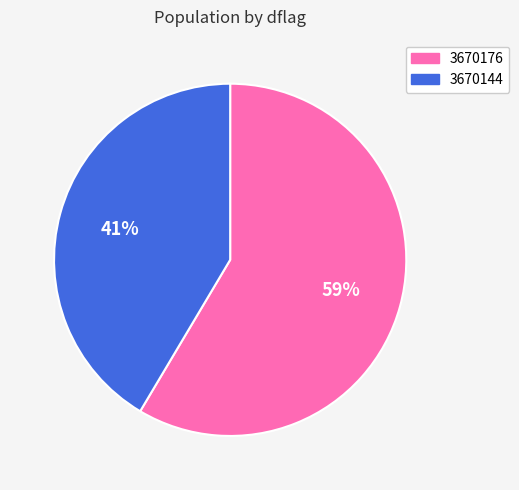

Which slice is the smallest?

3670144